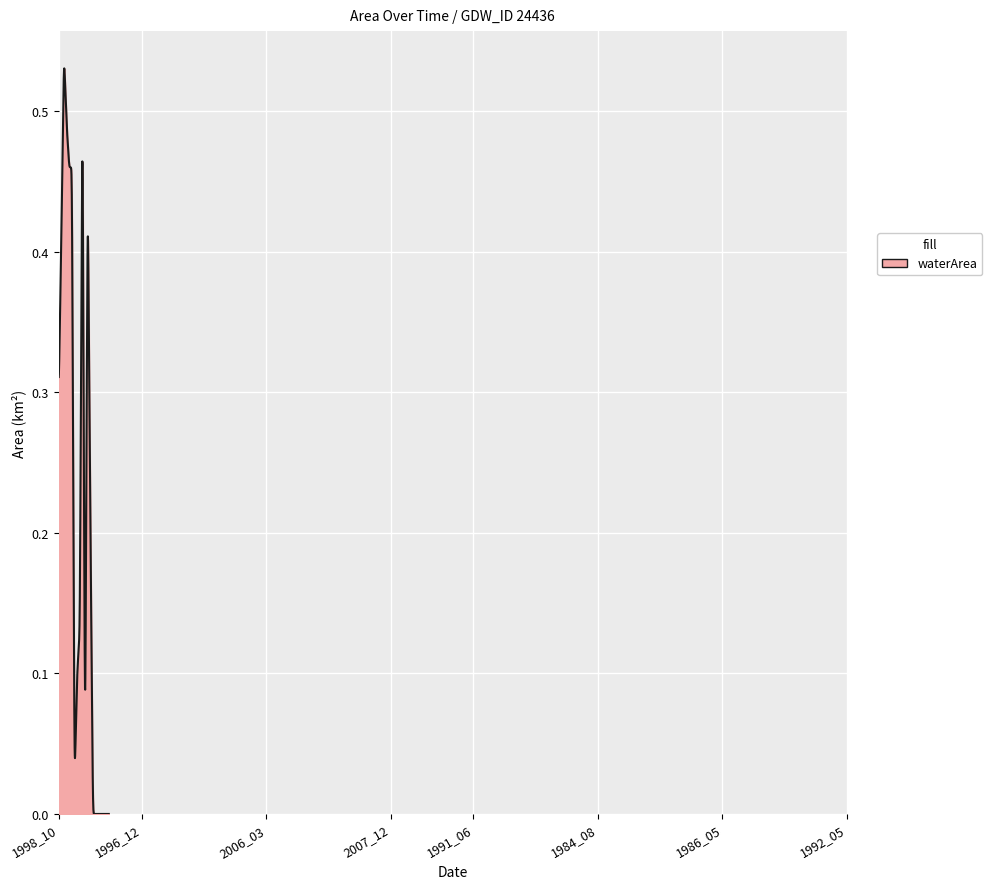

Reading left to right, list all the values displayed in this chart.

0.3	0.4	0.5	0.5	0.5	0.5	0.0	0.1	0.1	0.5	0.0	0.5	0.2	0.0	0.0	0.0	0.0	0.0	0.0	0.0